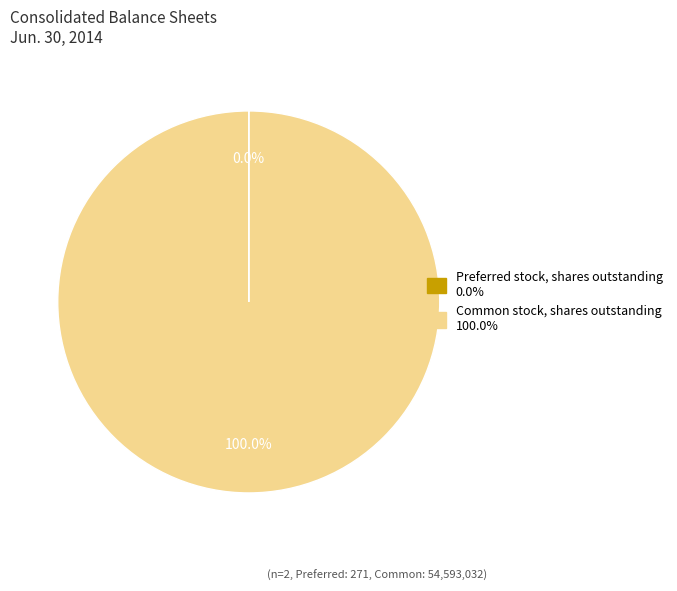

Which category accounts for the majority?

Common stock, shares outstanding